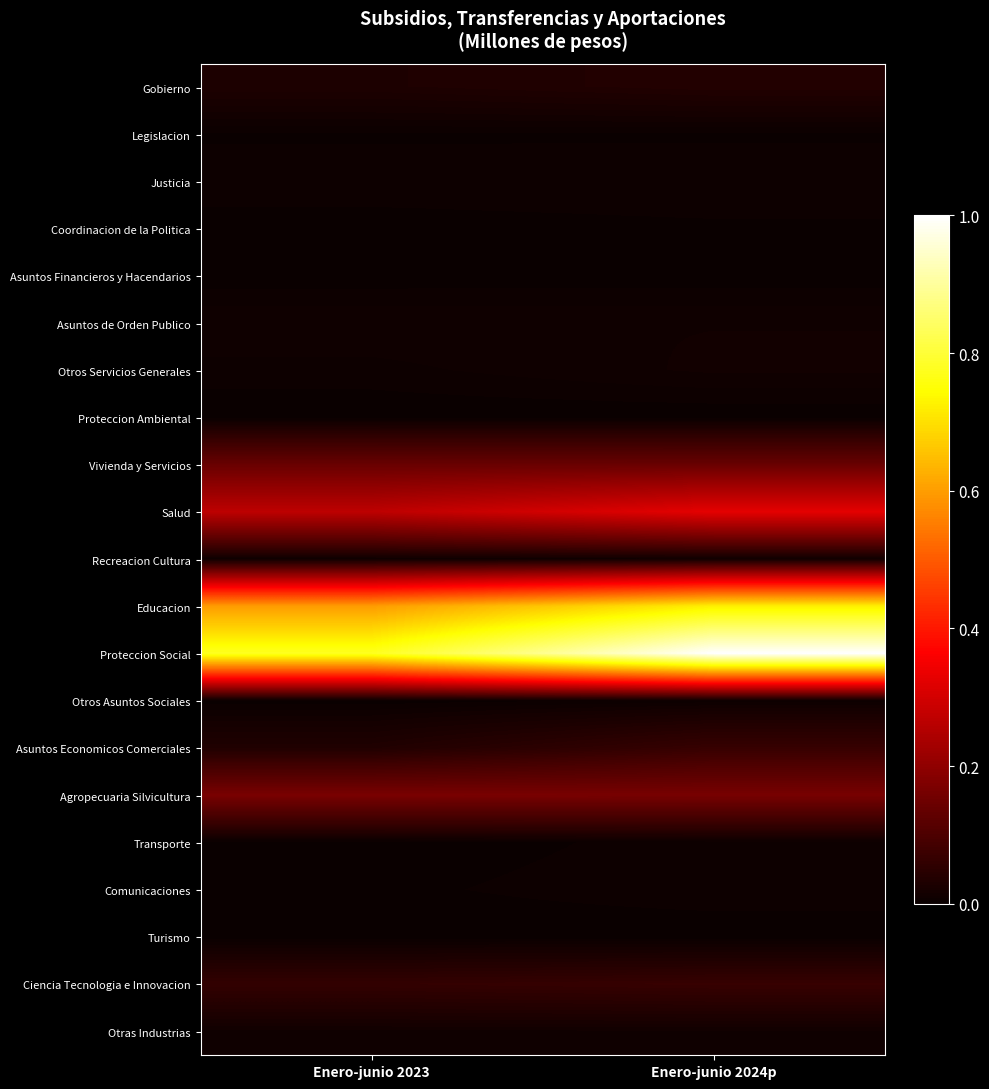

At Enero-junio 2024p, list the series in order from smallest to largest.

Proteccion Ambiental, Asuntos Financieros y Hacendarios, Turismo, Legislacion, Coordinacion de la Politica, Transporte, Otros Asuntos Sociales, Justicia, Comunicaciones, Recreacion Cultura, Otras Industrias, Asuntos de Orden Publico, Otros Servicios Generales, Gobierno, Asuntos Economicos Comerciales, Ciencia Tecnologia e Innovacion, Vivienda y Servicios, Agropecuaria Silvicultura, Salud, Educacion, Proteccion Social